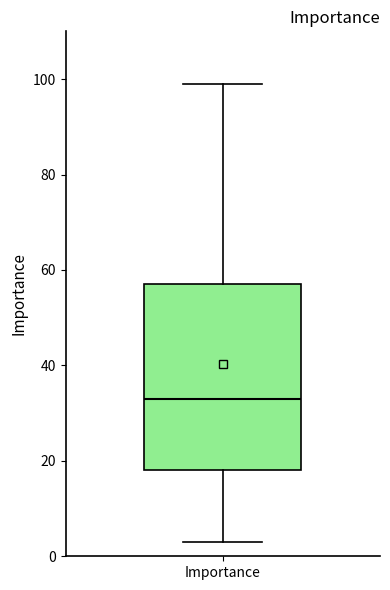

Read this box plot against the y-axis: the position of the median line, the range covered by the box, and the ends of both whiskers. The values are not printed on the chart, so give them approximately, as read against the axis.

median 34, box 18 to 58, whiskers 4 to 100